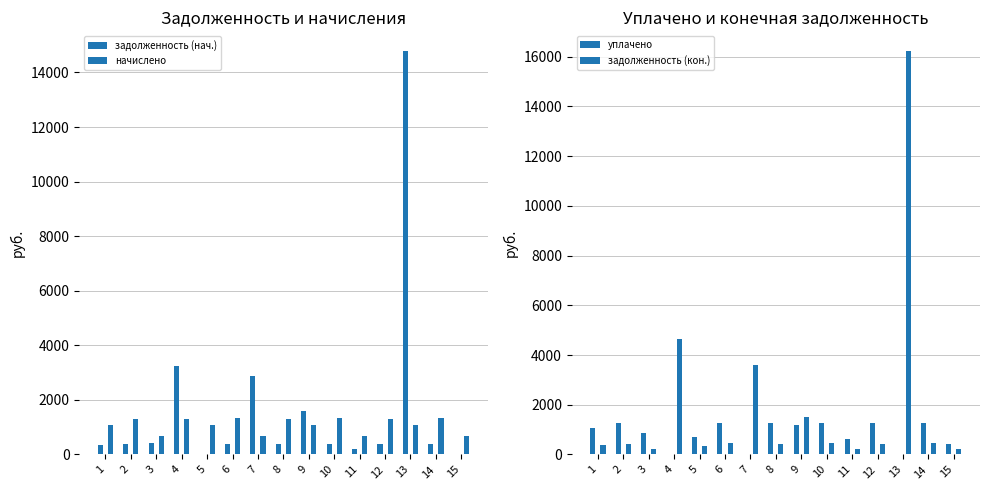

What is the total value across all series at 14?

3447.8